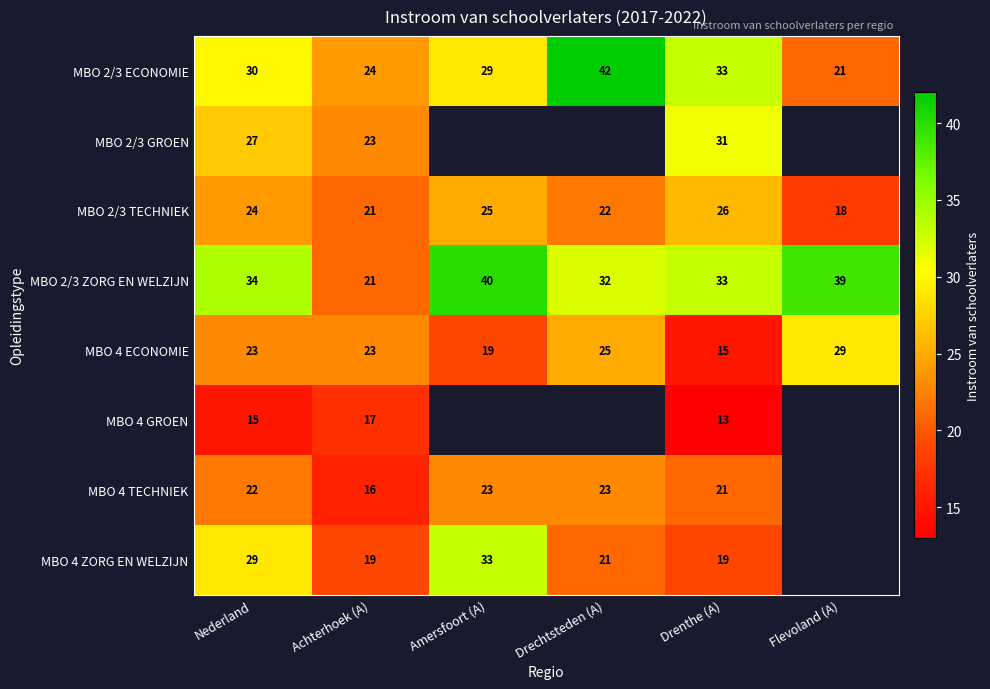

What is the maximum value shown in the chart?

42.0